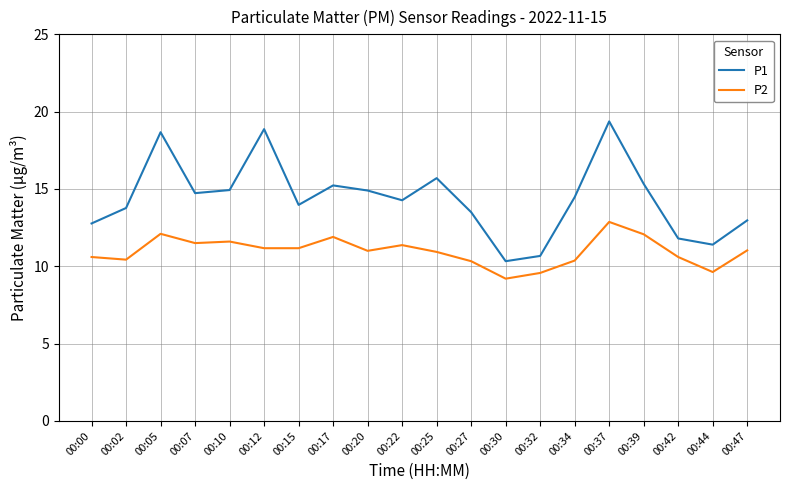

What is the smallest value displayed?

9.2